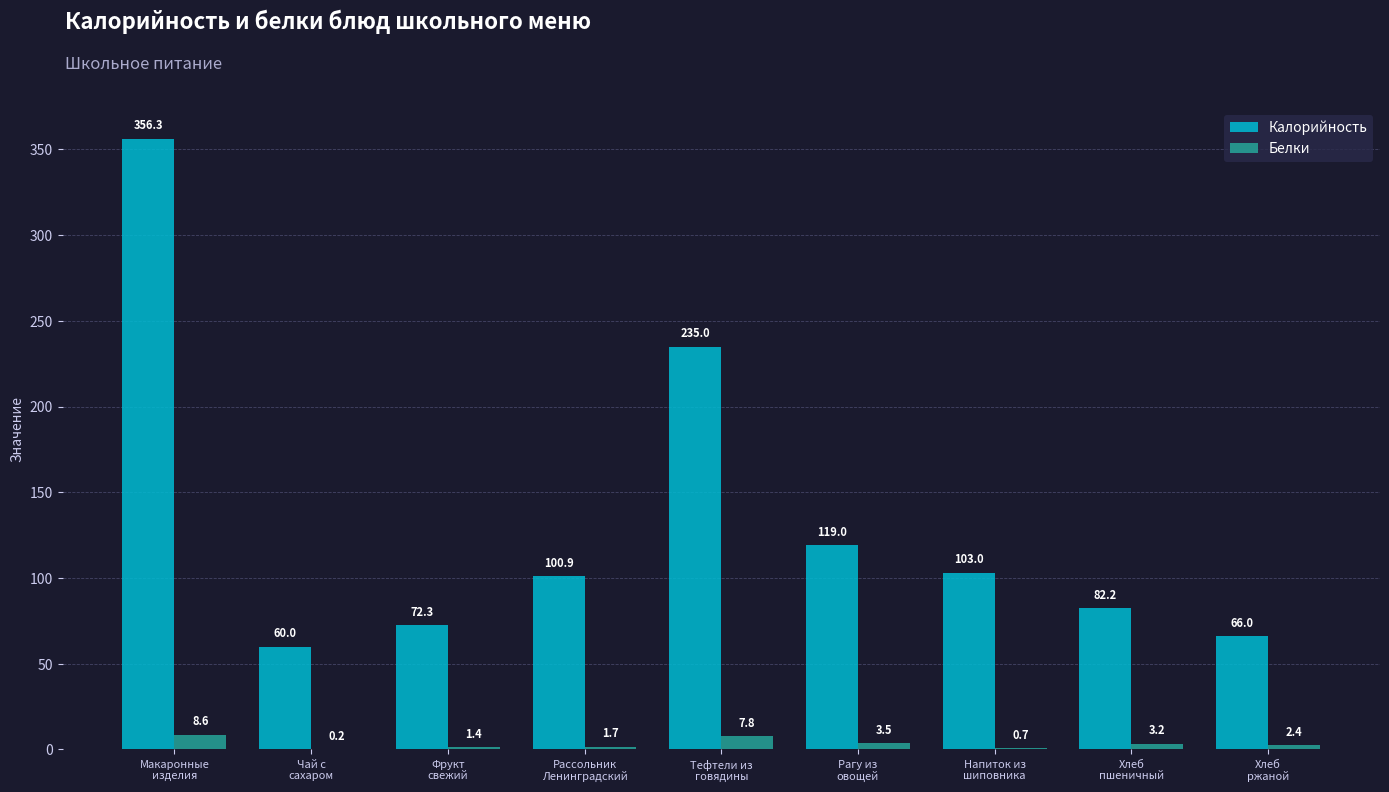

Which series has the largest total across all categories?

Калорийность